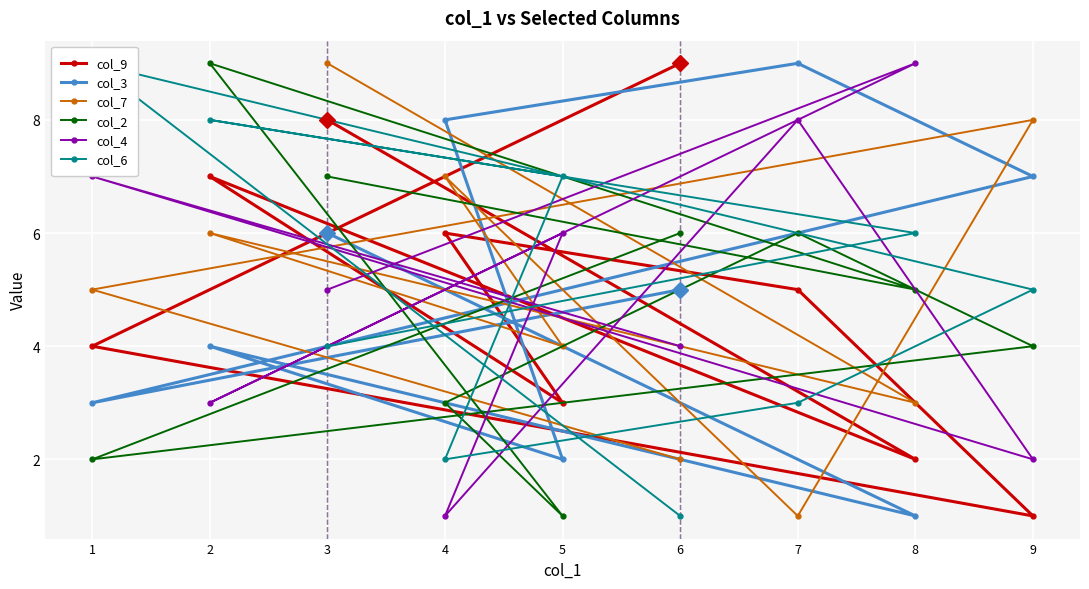

Is the value of col_7 at 1 greater than the value of col_6 at 3?

Yes